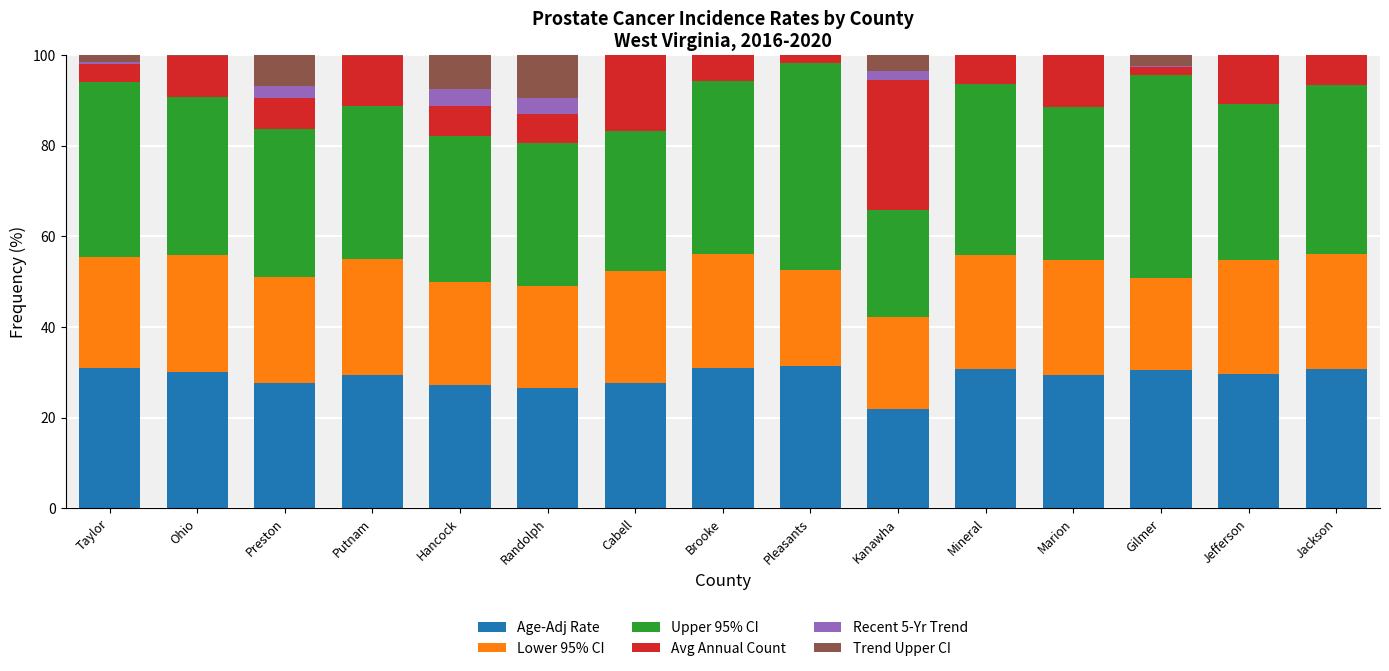

What is the total value across all series at Hancock?

100.0